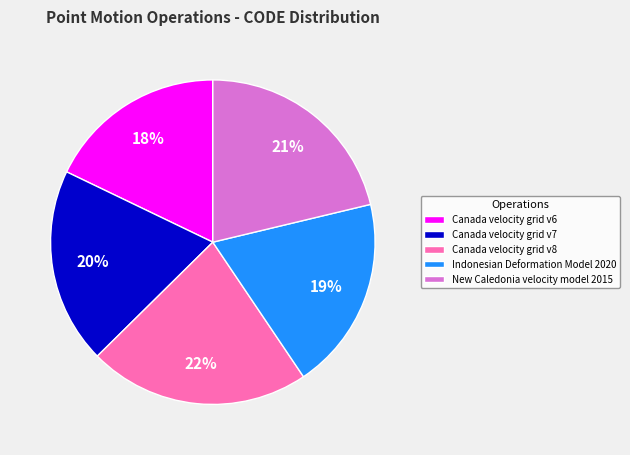

What is the largest slice in the pie chart?

Canada velocity grid v8